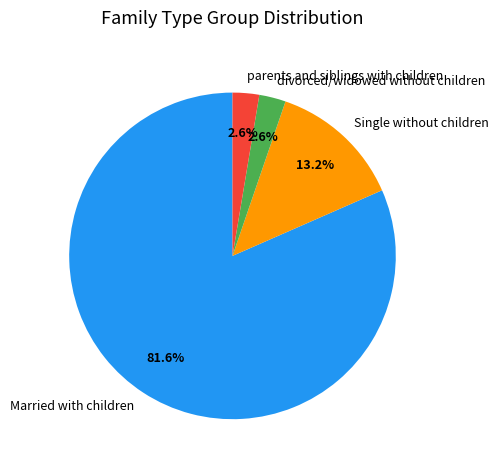

Is there any slice that represents more than half of the pie?

Yes